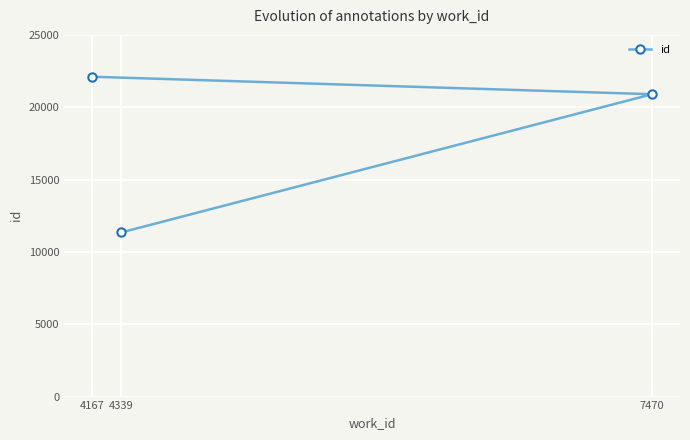

Reading left to right, list all the values displayed in this chart.

4167=22108	4339=11346	7470=20898